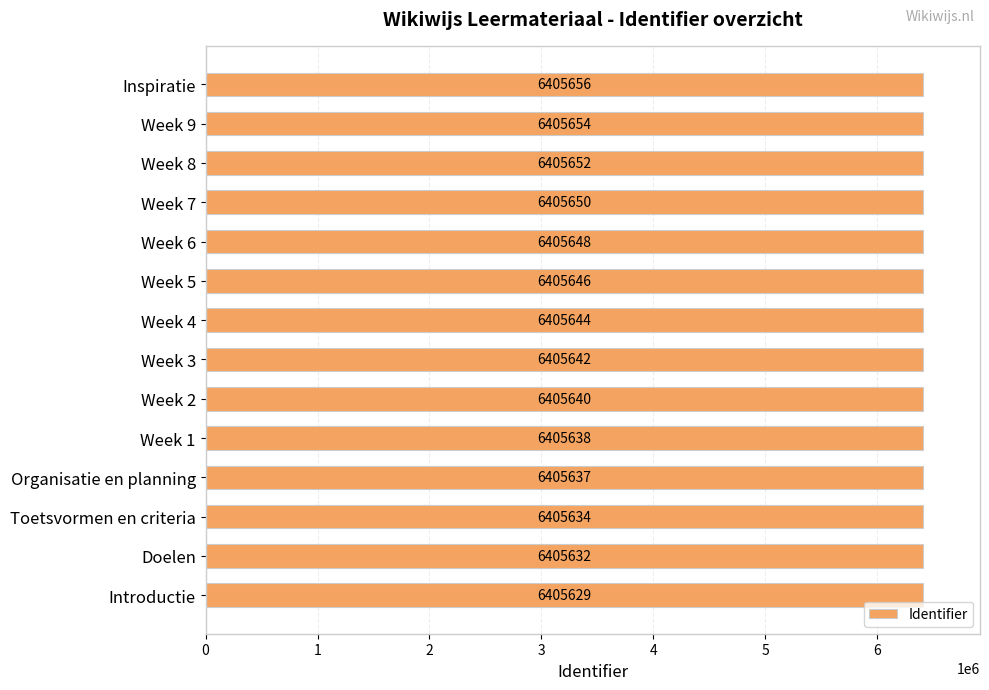

What is the sum of all values?

89679002